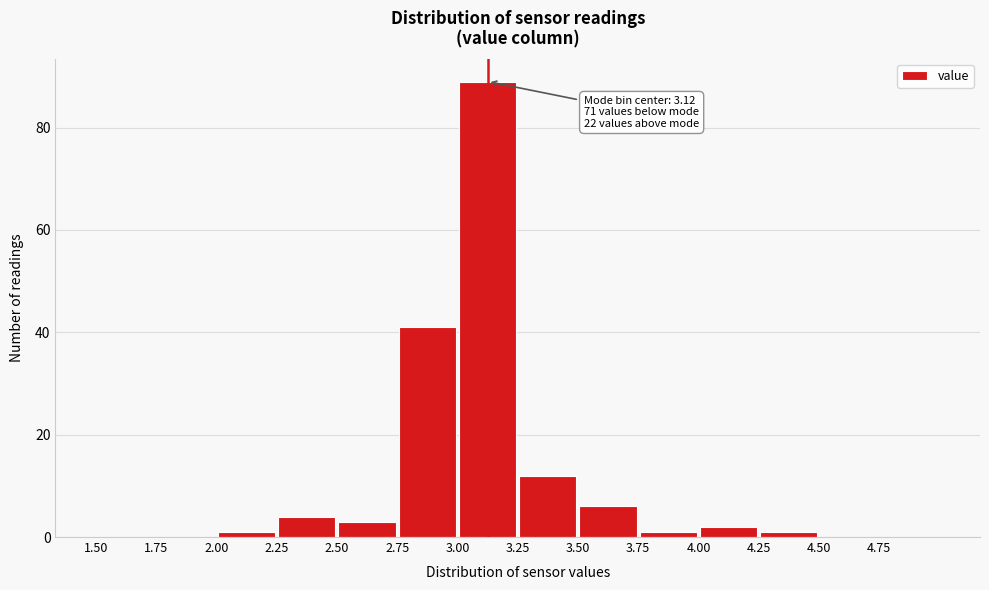

Which range on the x-axis has the tallest bar?

3.00 to 3.25